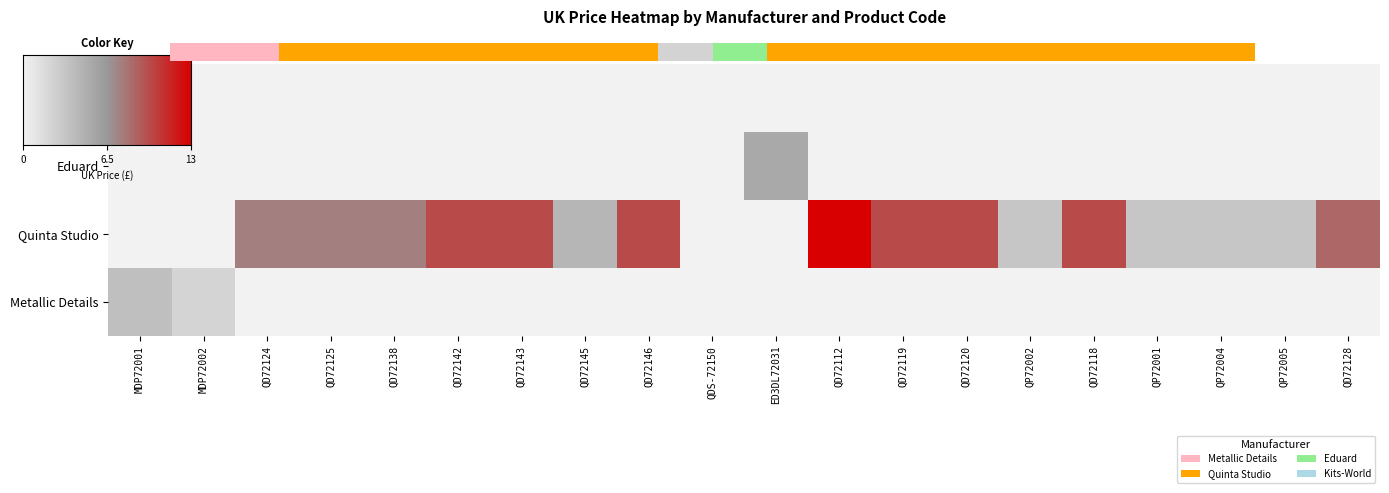

What is the average value of the Metallic Details series?

0.3